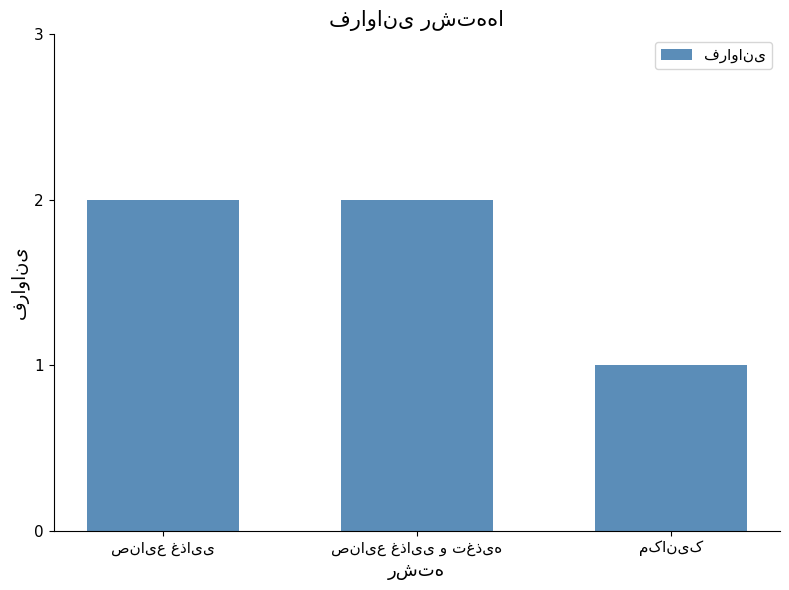

What is the difference between the maximum and minimum values?

1